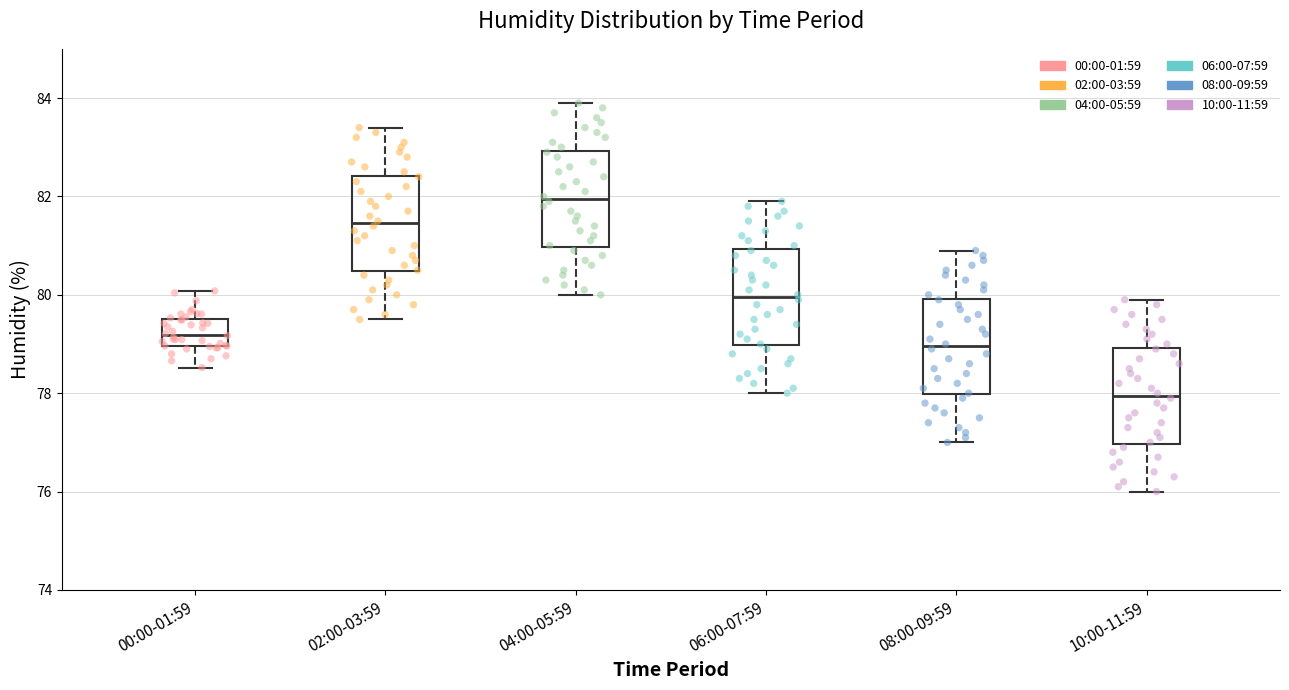

Reading left to right, read every box against the y-axis: the position of its median line, the range the box covers, and the ends of its whiskers. The values are not printed on the chart, so give them approximately, as read against the axis.

00:00-01:59: median 79.2, box 79.0 to 79.6, whiskers 78.6 to 80.0
02:00-03:59: median 81.4, box 80.4 to 82.4, whiskers 79.6 to 83.4
04:00-05:59: median 82.0, box 81.0 to 83.0, whiskers 80.0 to 84.0
06:00-07:59: median 80.0, box 79.0 to 81.0, whiskers 78.0 to 82.0
08:00-09:59: median 79.0, box 78.0 to 80.0, whiskers 77.0 to 81.0
10:00-11:59: median 78.0, box 77.0 to 79.0, whiskers 76.0 to 80.0